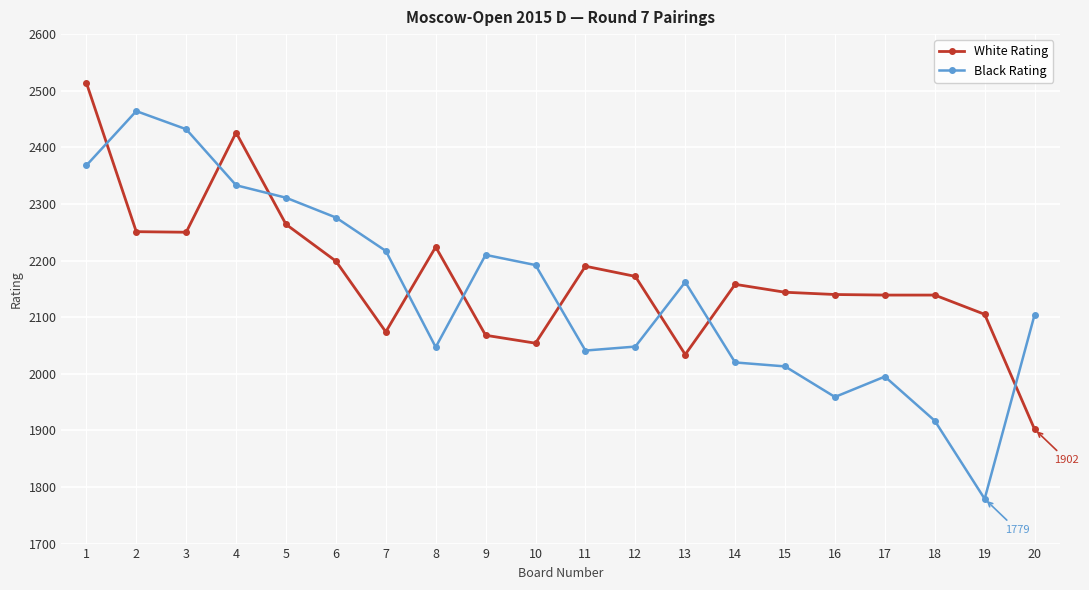

The Black Rating series shows 891 at 12. True or false?

False